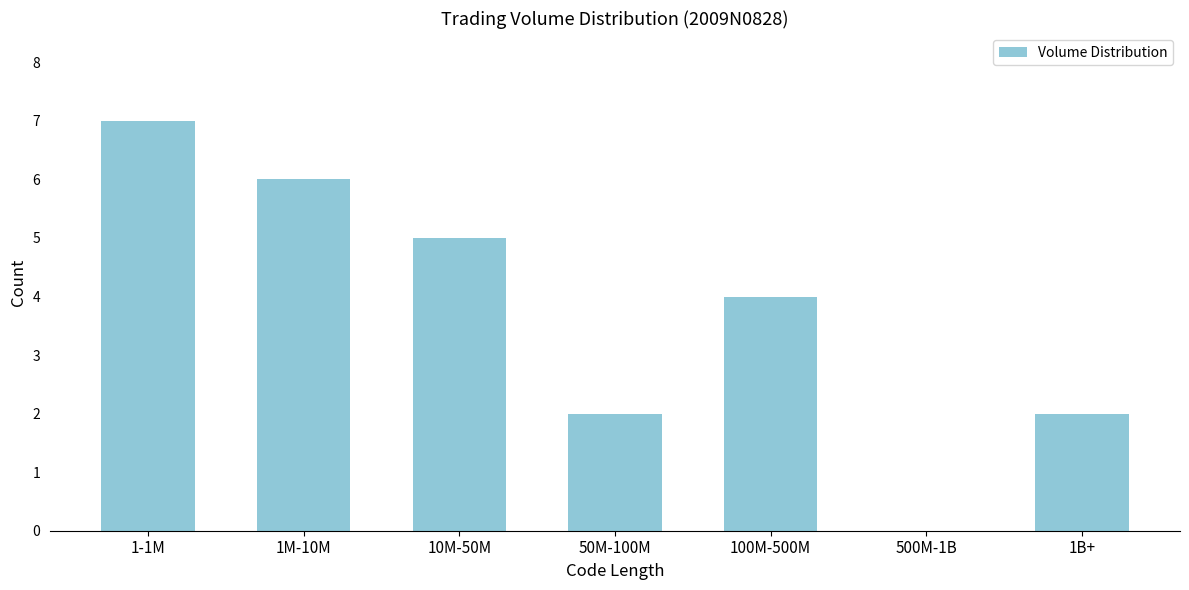

Reading left to right, transcribe all the data shown in this chart.

1-1M=7	1M-10M=6	10M-50M=5	50M-100M=2	100M-500M=4	500M-1B=0	1B+=2